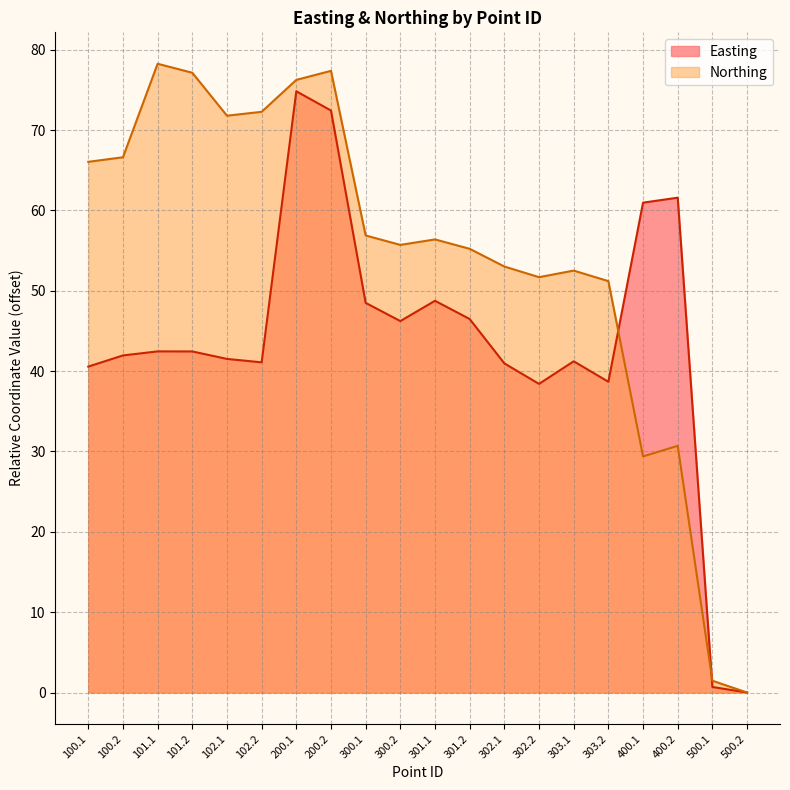

At how many categories does at least one series exceed 5?

18